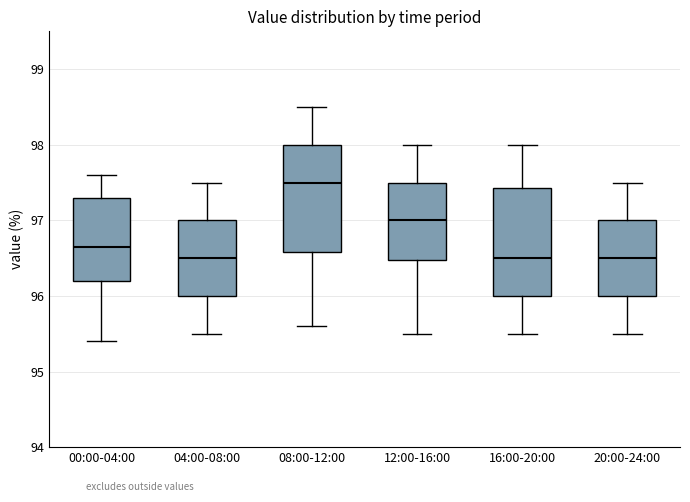

Where does the upper whisker of the box for 16:00-20:00 end on the y-axis? The values are not printed on the chart, so give them approximately, as read against the axis.

98.0